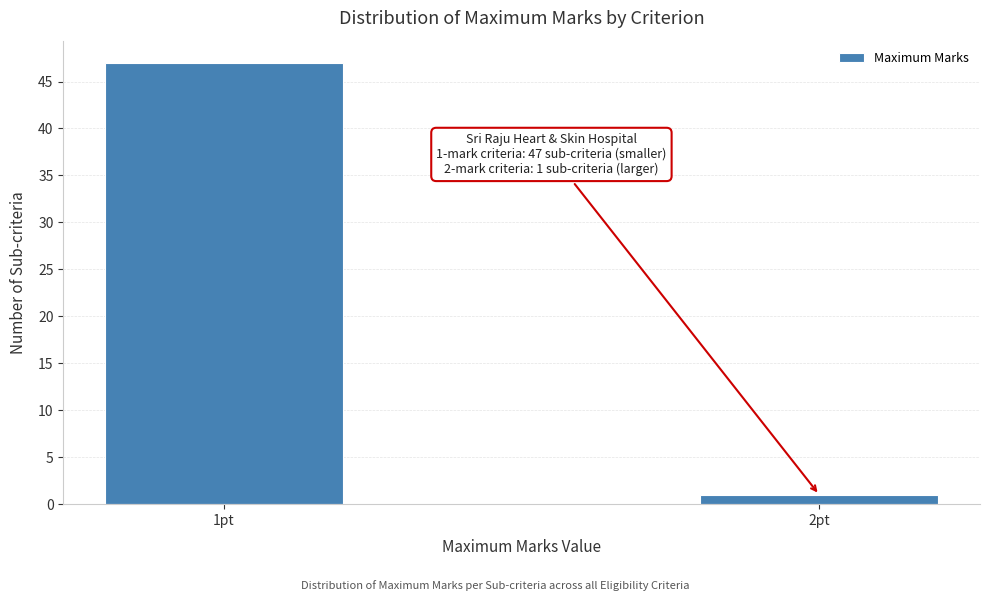

Reading right to left, list all the values displayed in this chart.

1	47